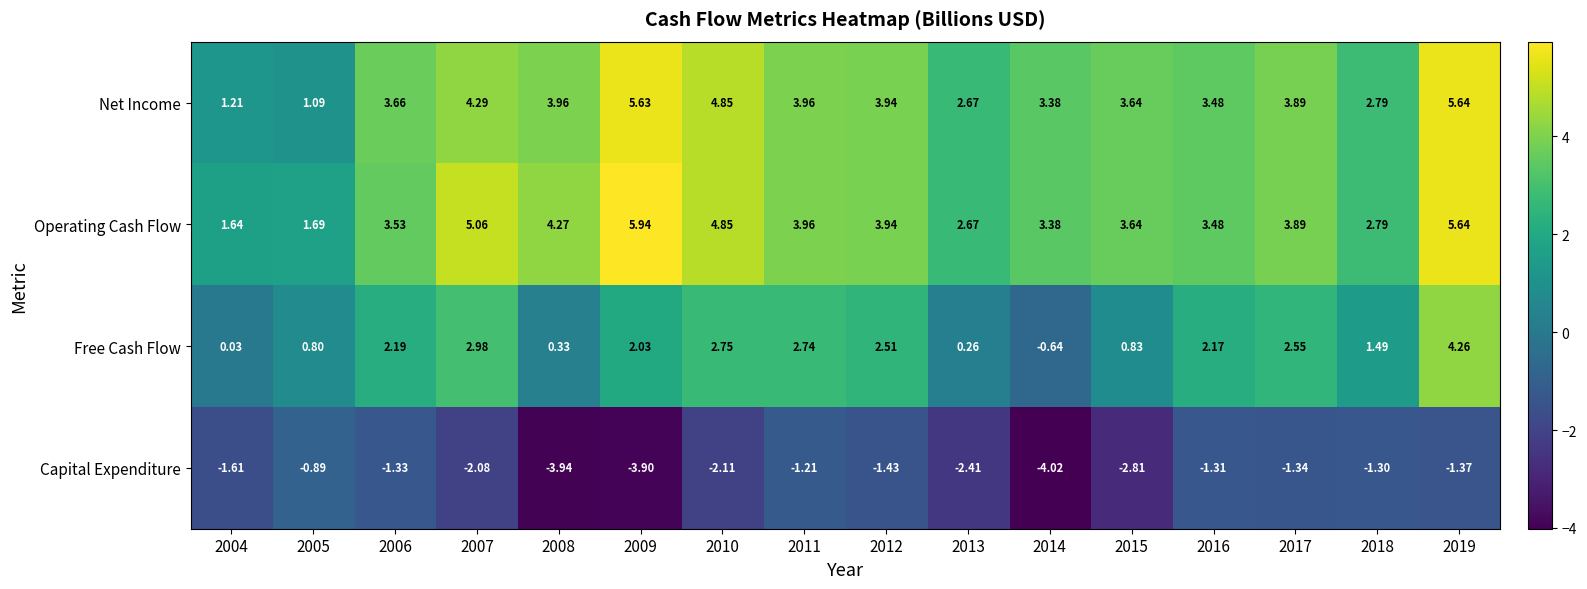

Between 2015 and 2016, which series saw the biggest shift?

Capital Expenditure